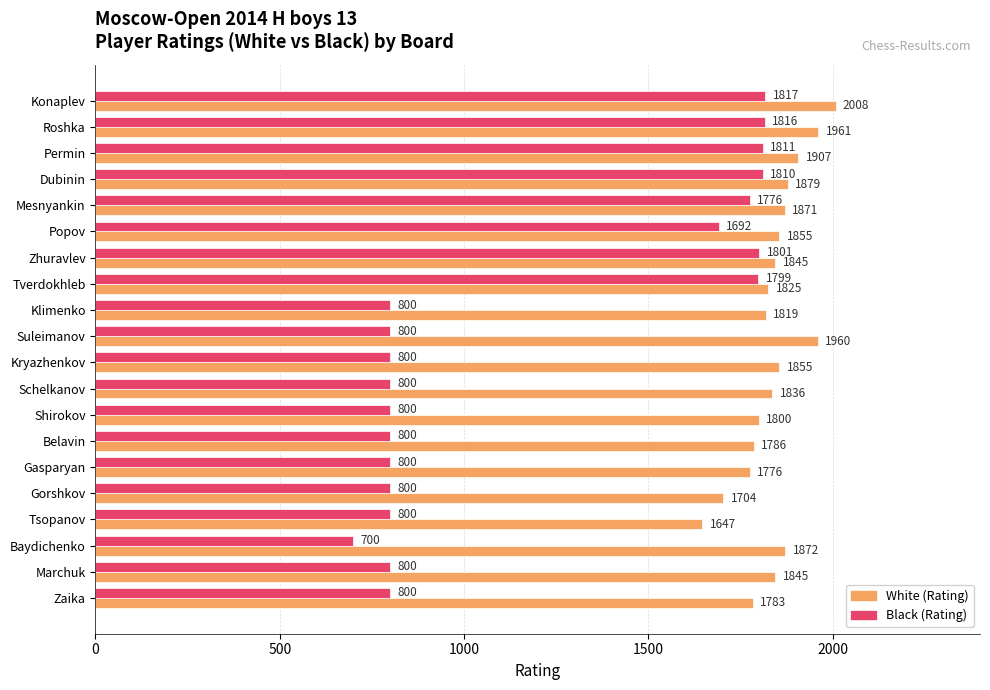

Which label corresponds to the smallest value in the chart?

Baydichenko